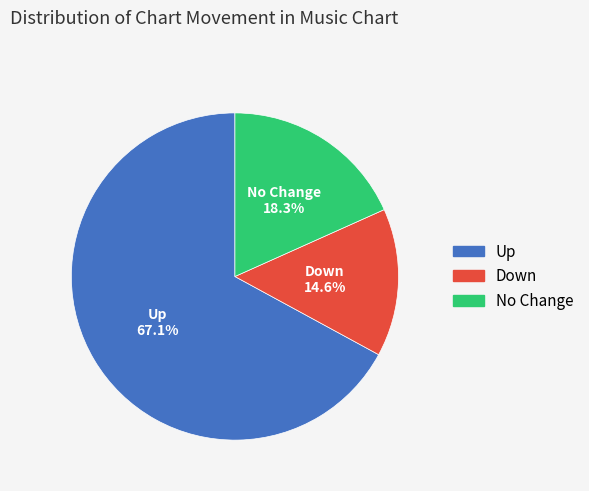

How much of the chart is everything except Down?

85.4%